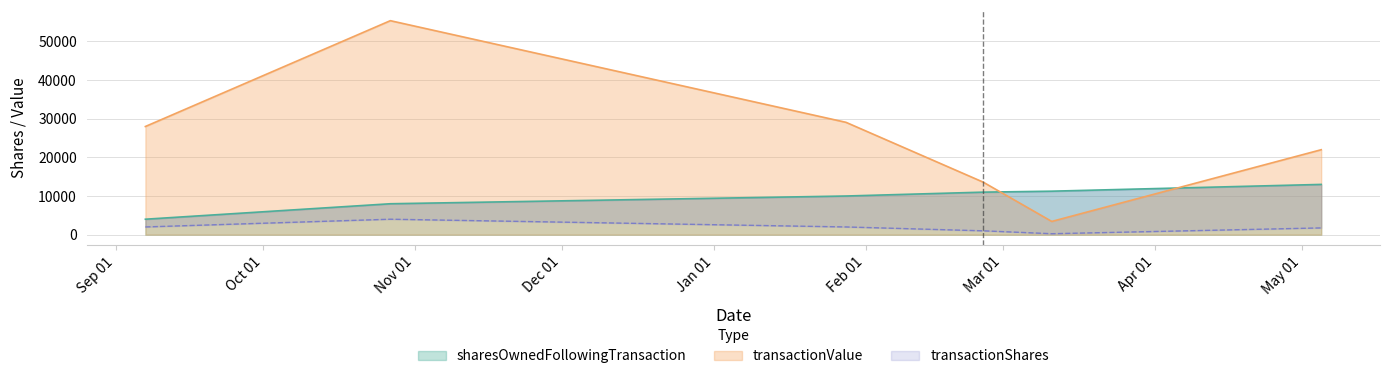

How many intersections are there between sharesOwnedFollowingTransaction and transactionValue?

2